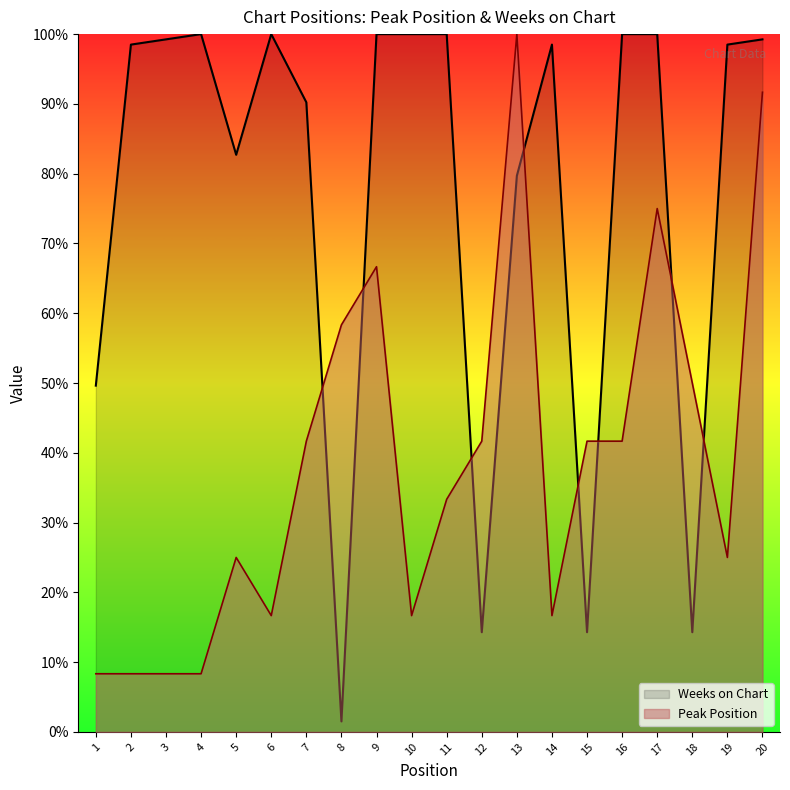

At which label is Weeks on Chart closest to 50?

1